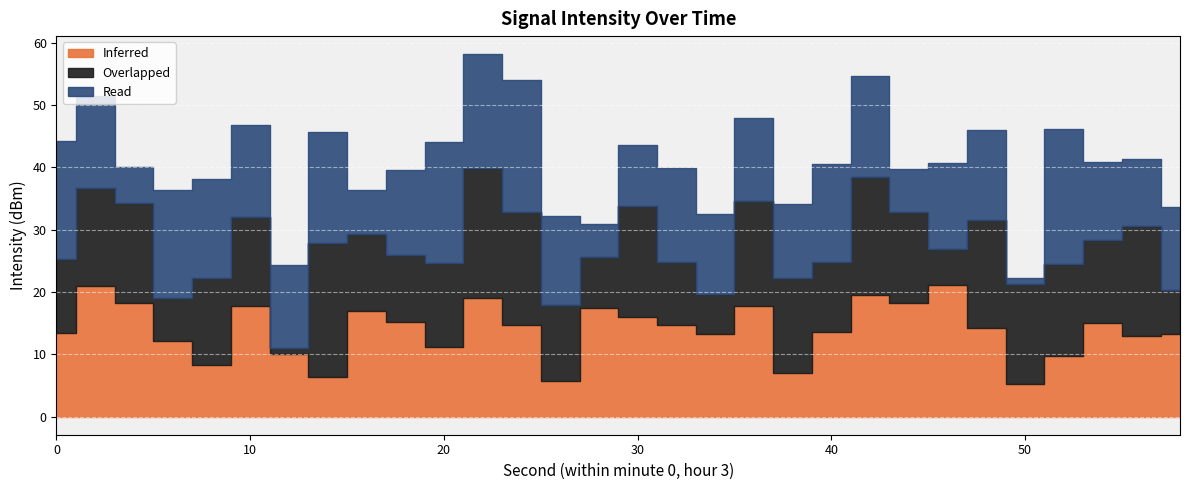

Between 18 and 20, which series saw the biggest shift?

Read